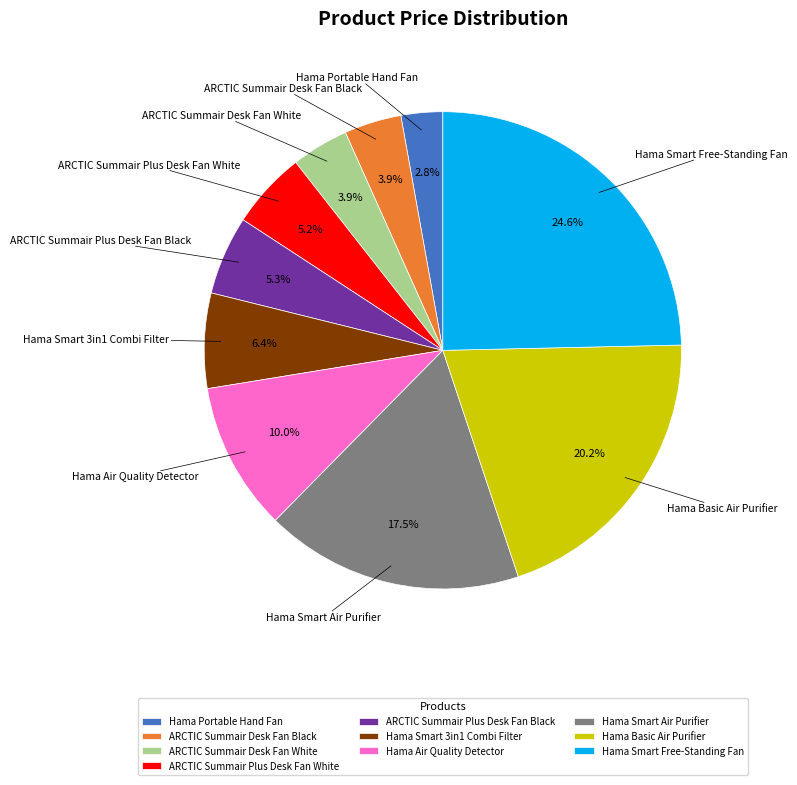

Count the number of slices in the pie.

10